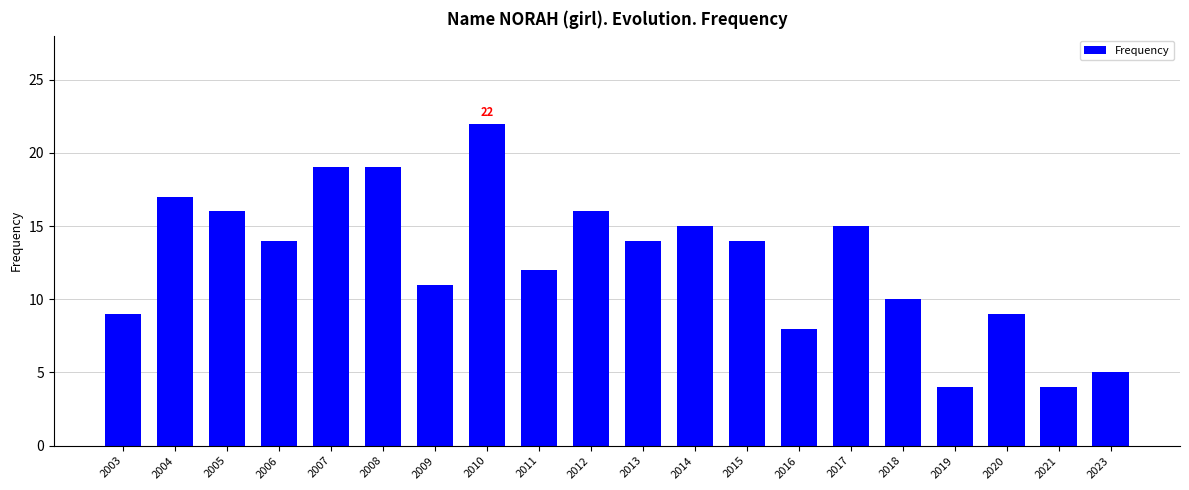

Reading left to right, what are all the values shown in this chart?

9	17	16	14	19	19	11	22	12	16	14	15	14	8	15	10	4	9	4	5